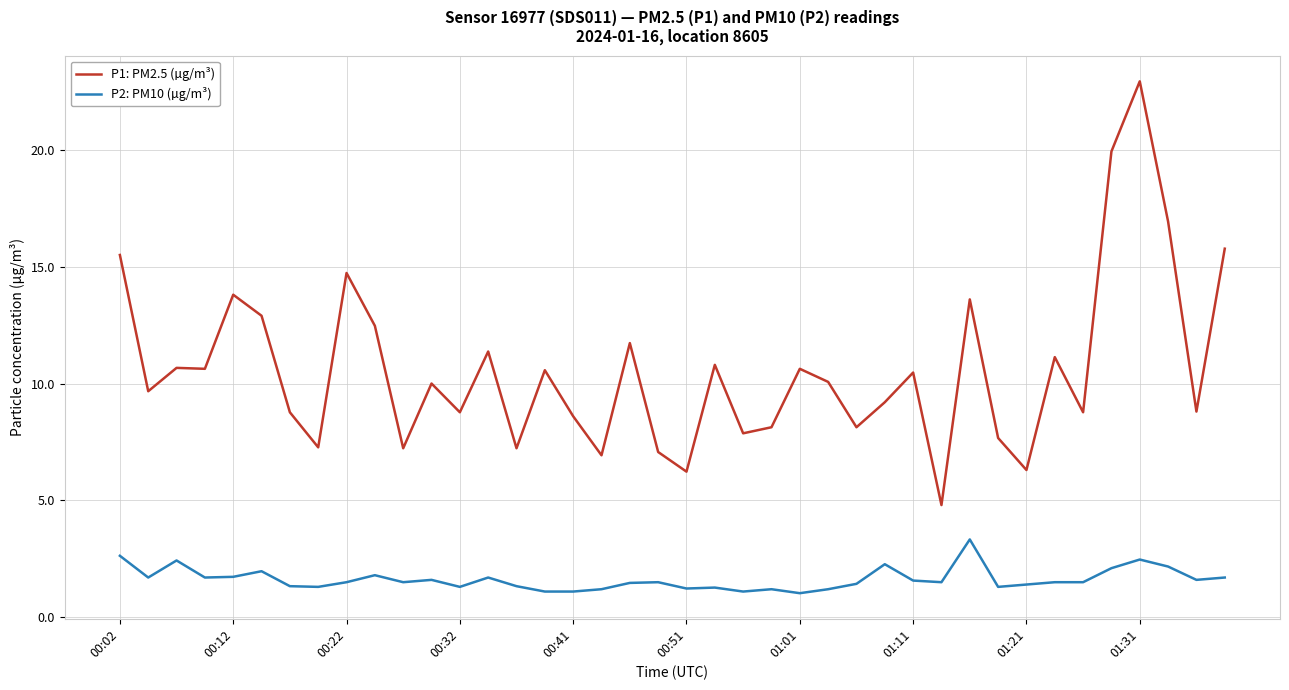

True or false: P1: PM2.5 (µg/m³) and P2: PM10 (µg/m³) cross at least once.

False